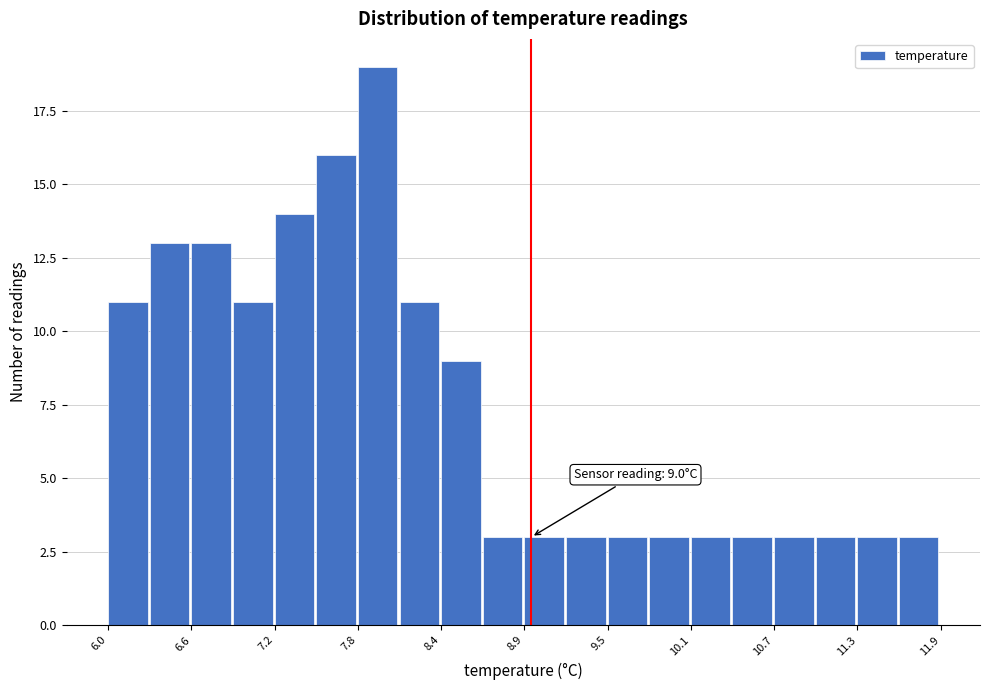

Read against the x-axis, roughly where is the centre of the tallest bar?

7.9